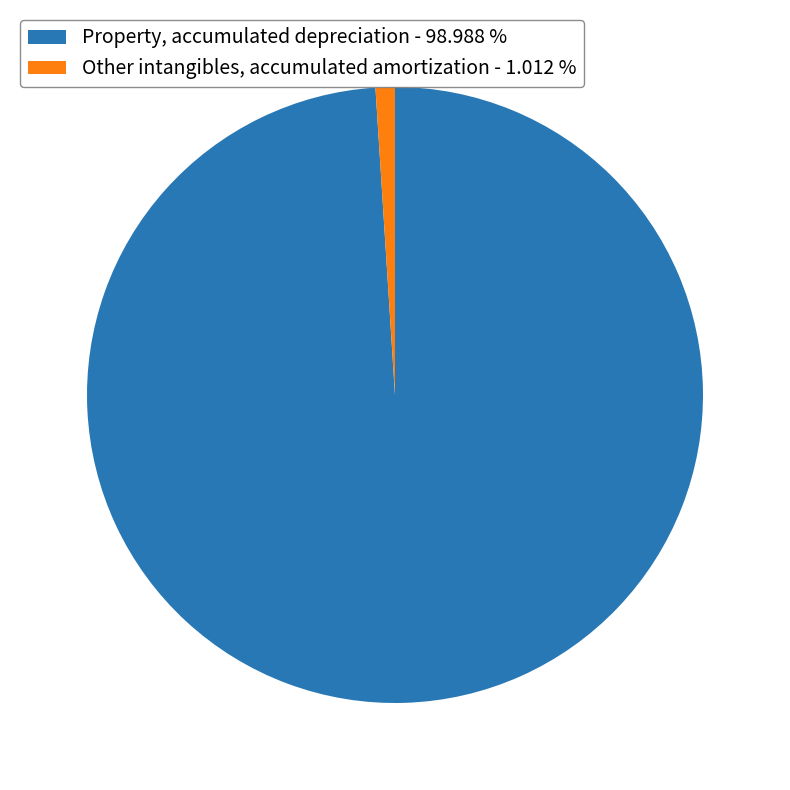

Is the sum of Property, accumulated depreciation - 98.988 % and Other intangibles, accumulated amortization - 1.012 % greater than half?

Yes